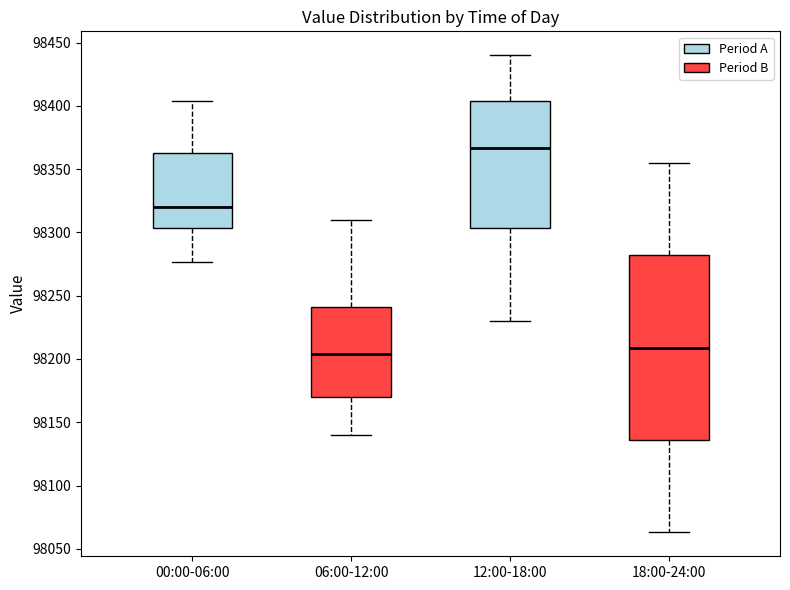

Where does the upper whisker of the box for 12:00-18:00 end on the y-axis? The values are not printed on the chart, so give them approximately, as read against the axis.

98440